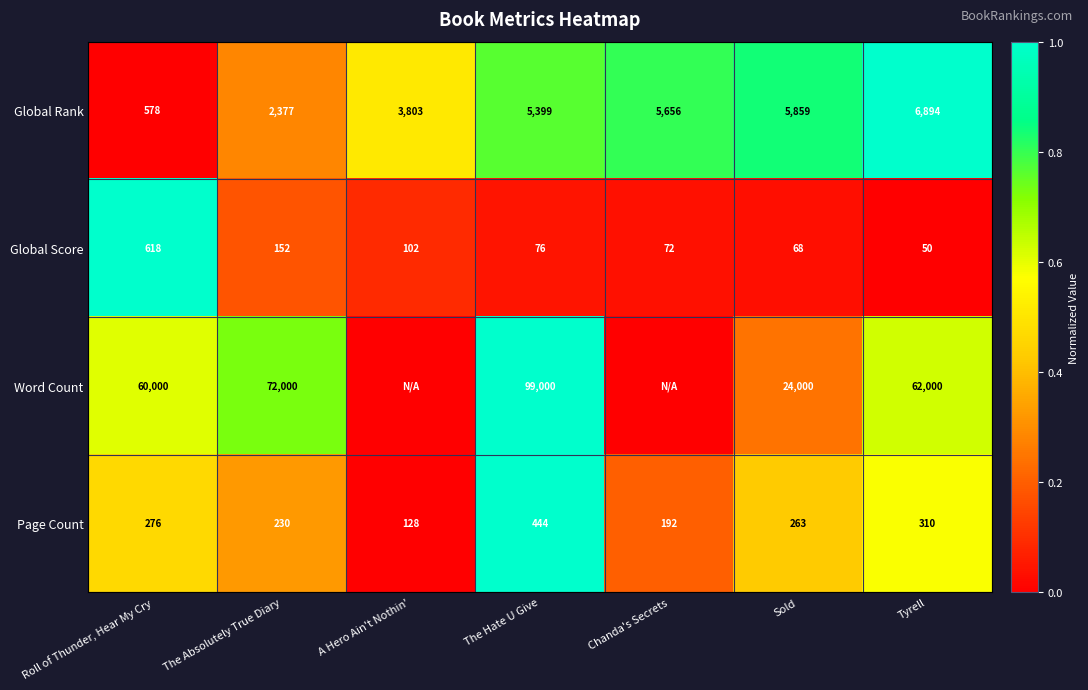

At which label does Global Score first exceed 76?

Roll of Thunder, Hear My Cry